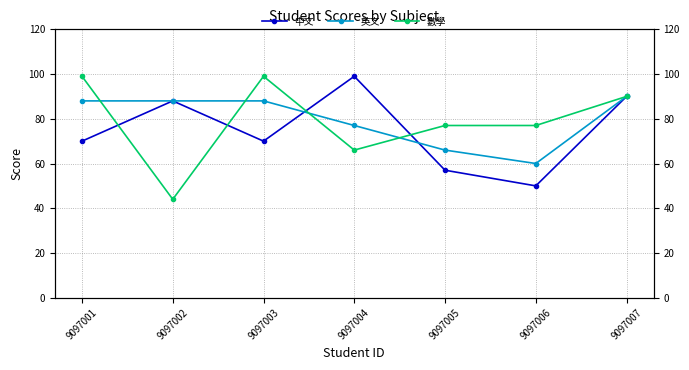

What is the value of the 數學 point at the 6th from the left?

77